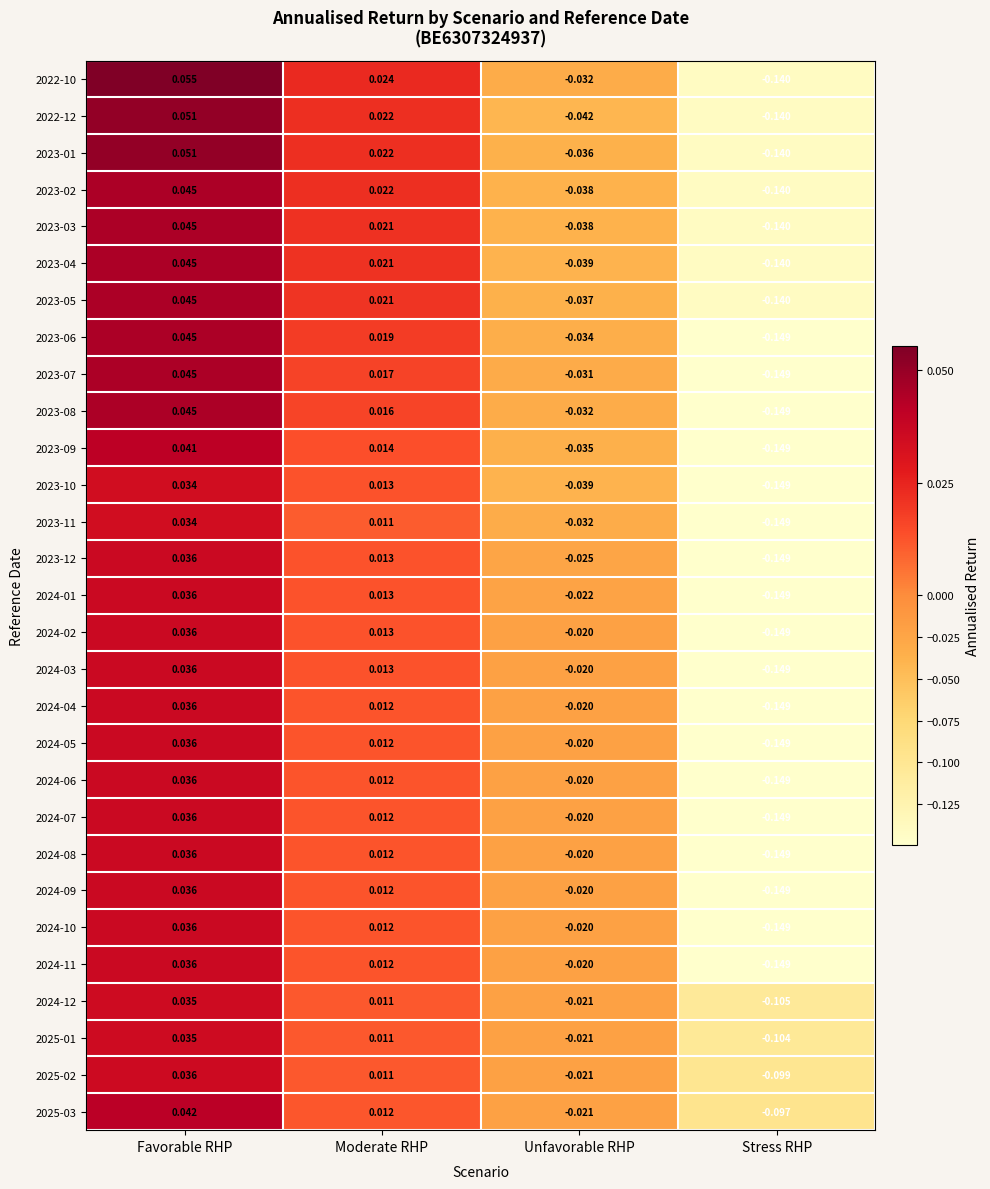

List the labels in order of 2024-02 value, smallest first.

Stress RHP, Unfavorable RHP, Moderate RHP, Favorable RHP